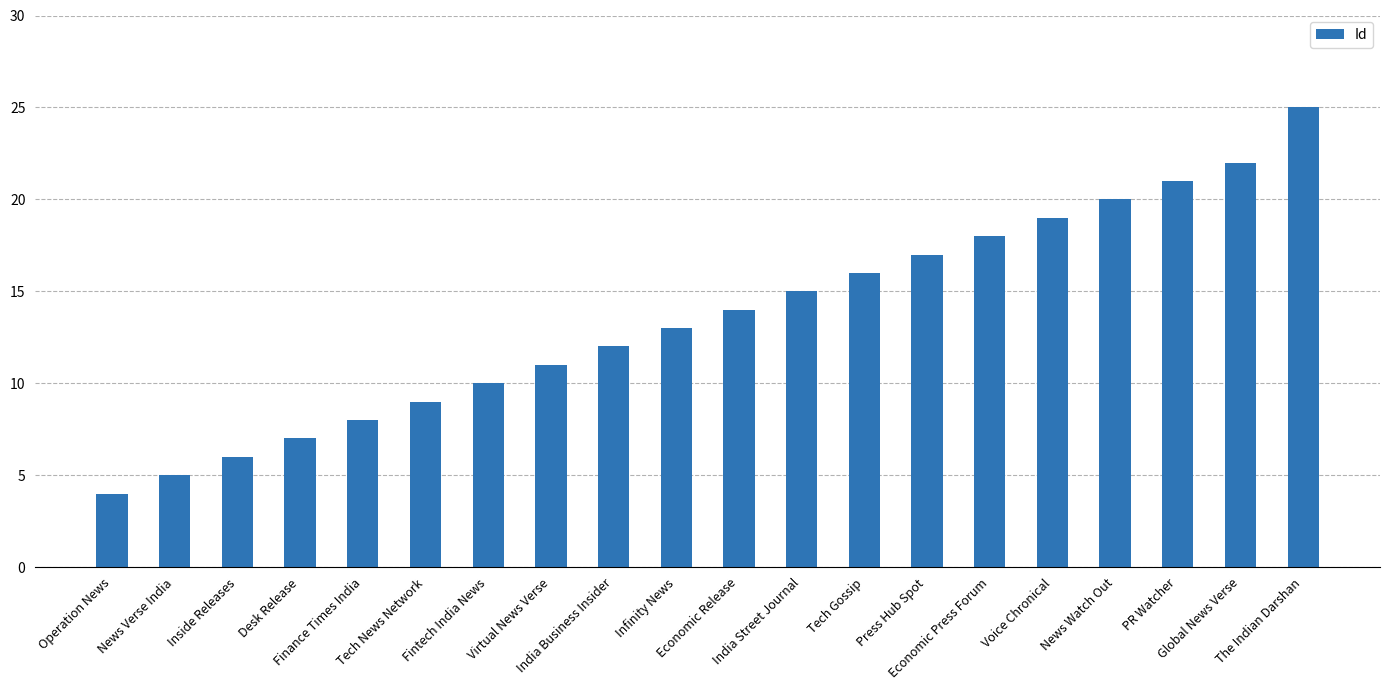

What is the label of the 20th bar from the left?

The Indian Darshan